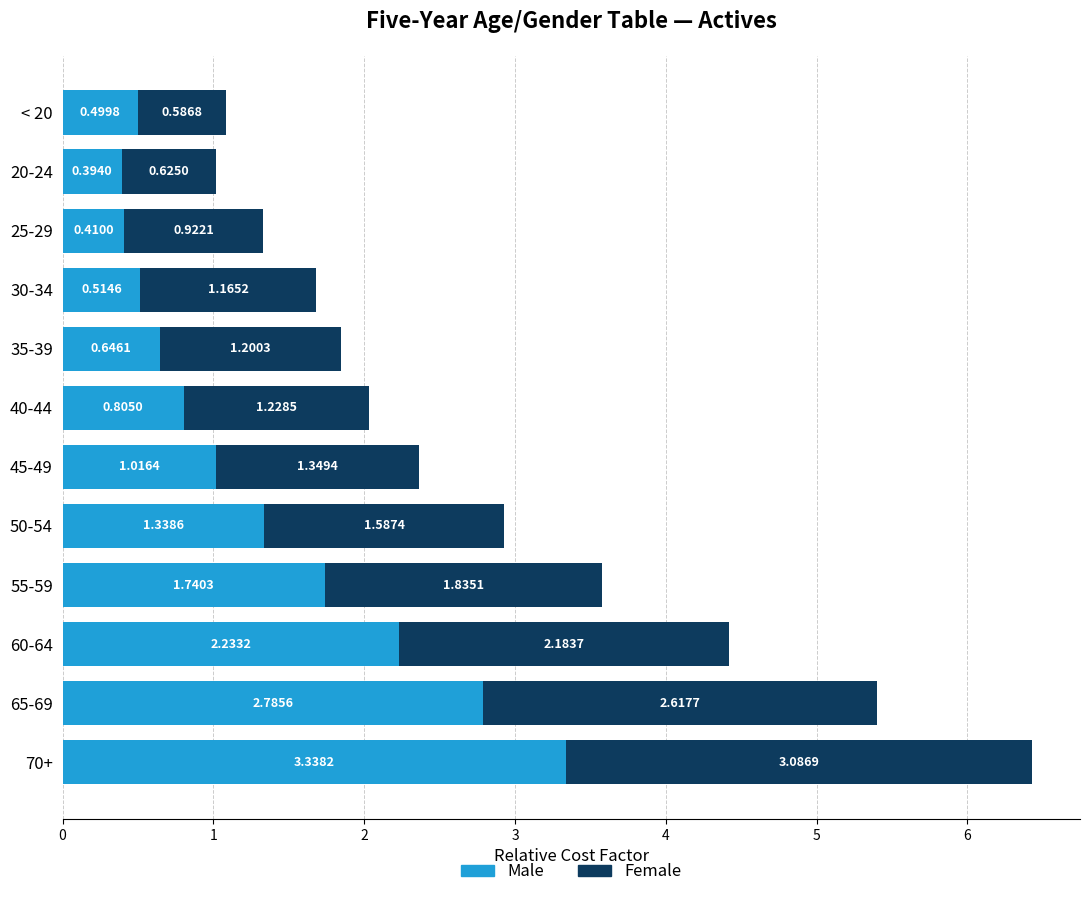

What is the difference between the maximum and minimum values in the Male series?

2.9